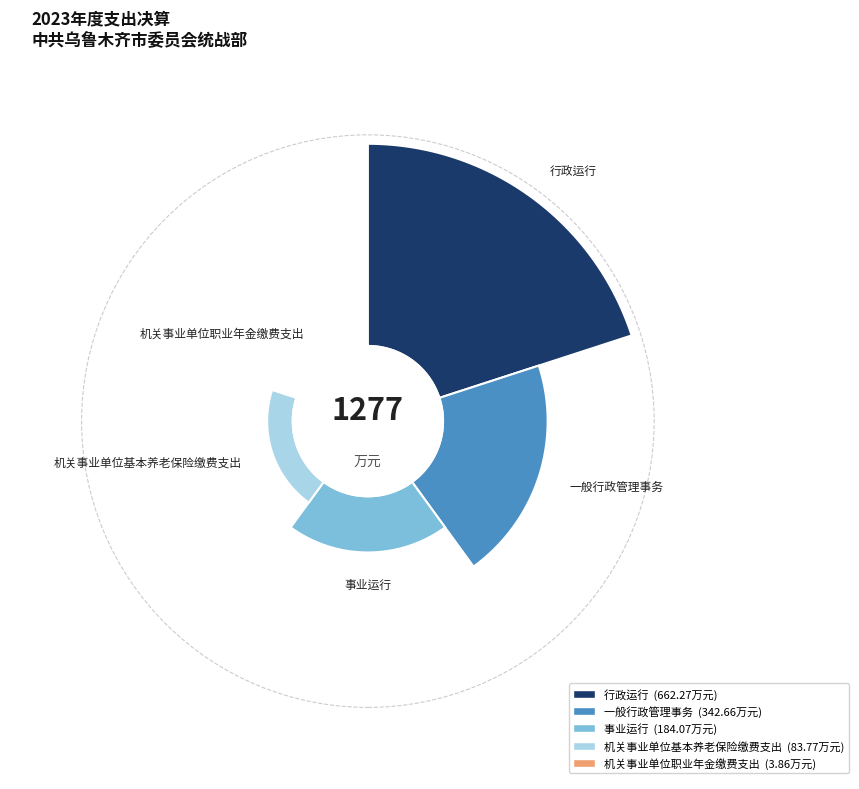

To the nearest percent, what is the average slice percentage?

20%